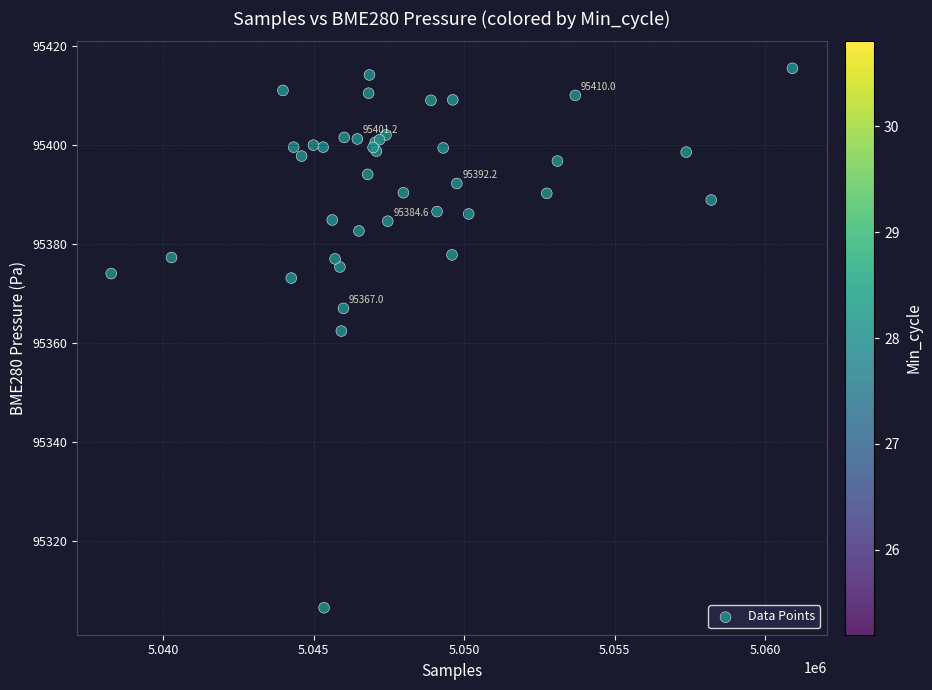

What Y value in the scatter plot is closest to 95360?

95362.4